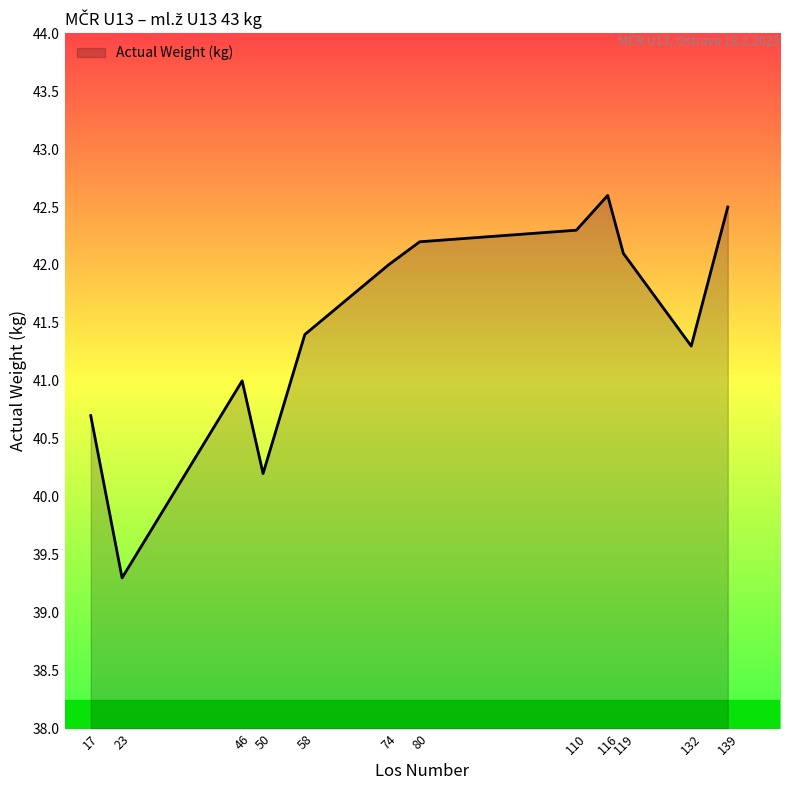

Reading left to right, list all the values displayed in this chart.

17=40.7	23=39.3	46=41.0	50=40.2	58=41.4	74=42.0	80=42.2	110=42.3	116=42.6	119=42.1	132=41.3	139=42.5